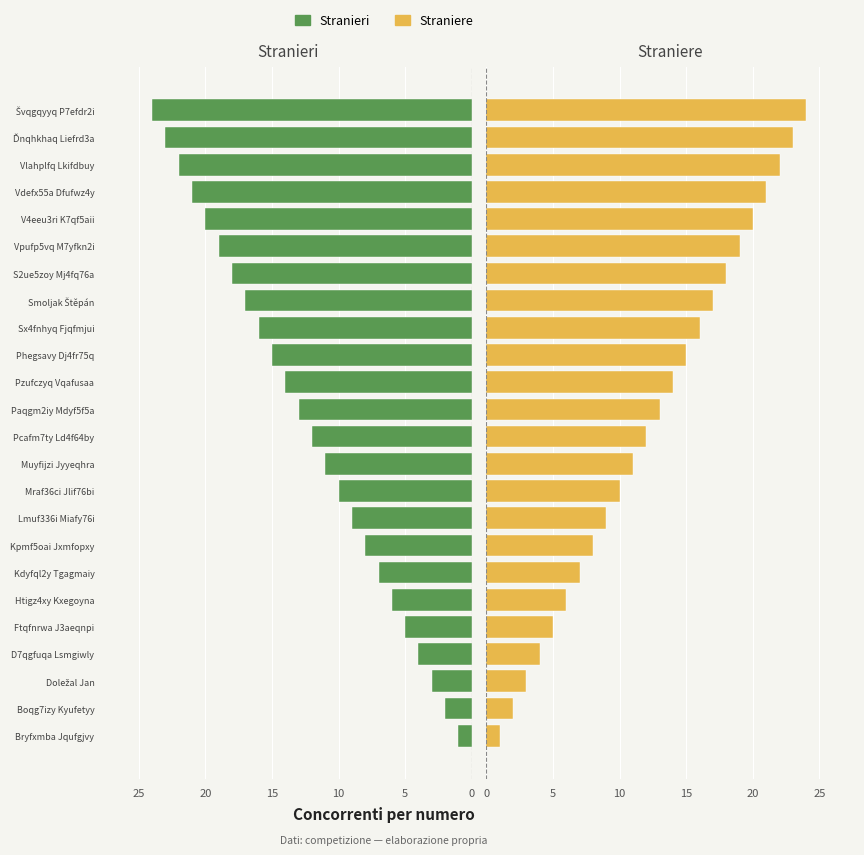

How many values in the Stranieri series are below 13?

12